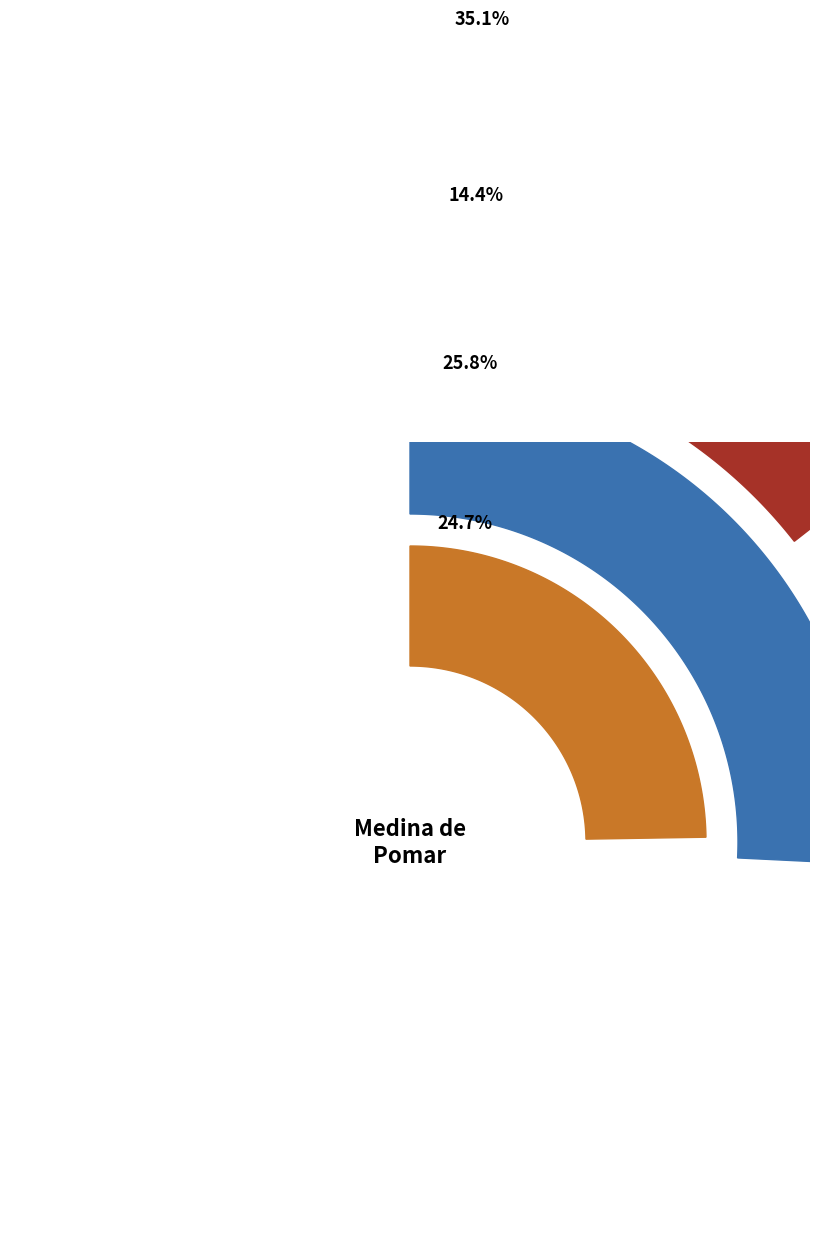

Combined, do Sud-oest and Sud-est account for over 50%?

Yes